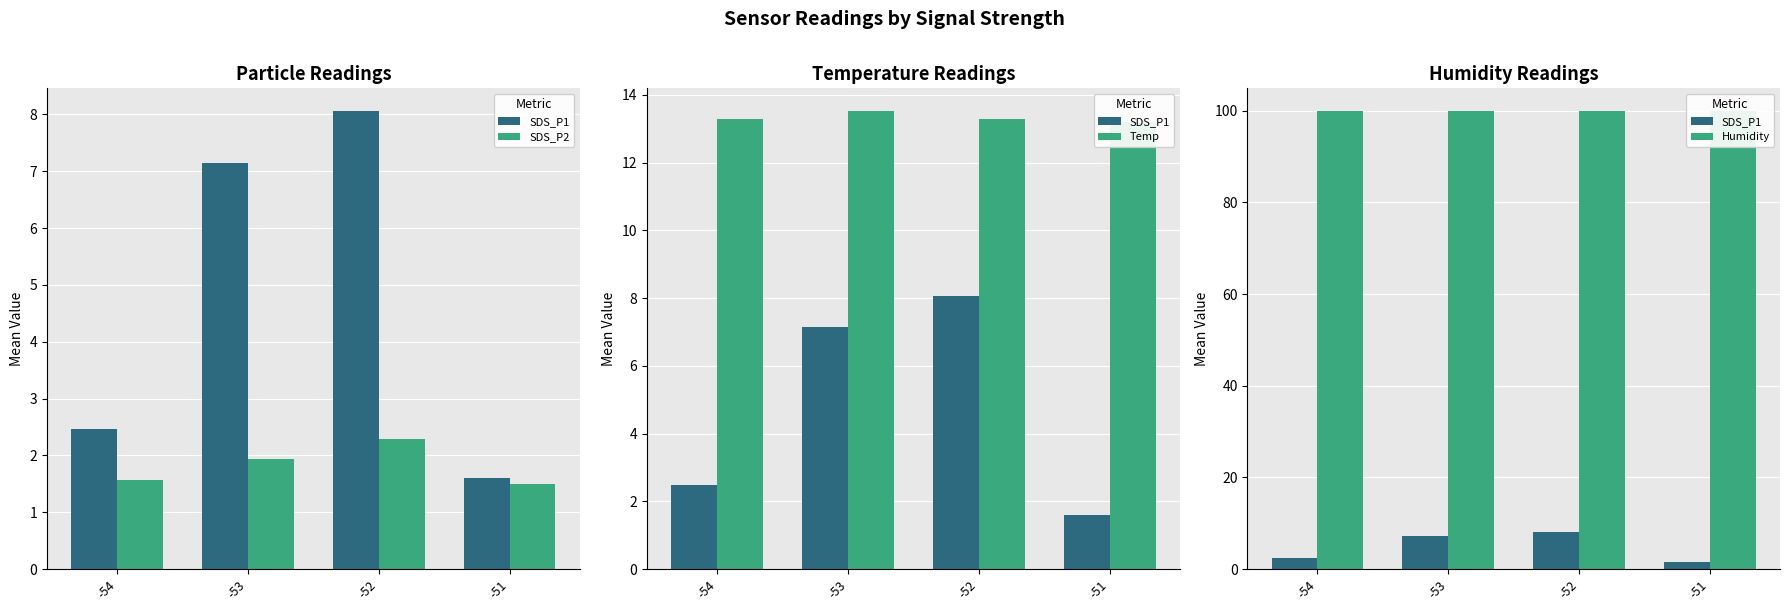

At -54, list the series in order from smallest to largest.

SDS_P2, SDS_P1, Temp, Humidity